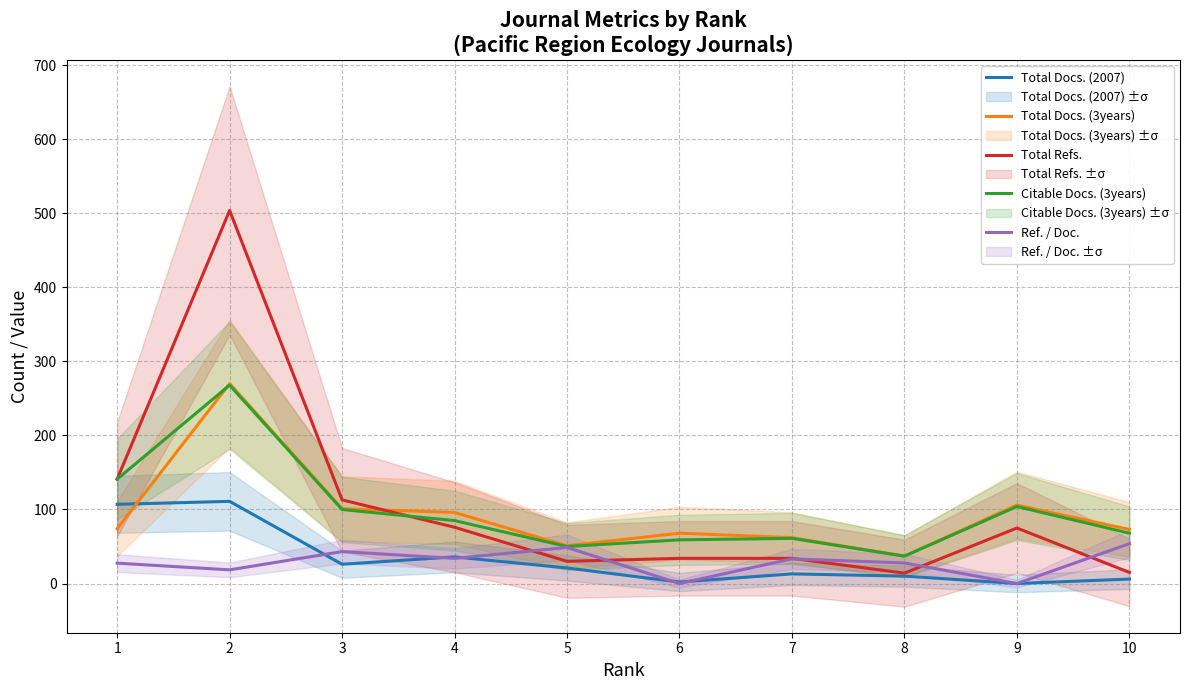

Reading left to right, list all the values displayed in this chart.

Total Docs. (2007): 107.0	111.0	26.0	36.0	21.0	2.0	13.0	10.0	0.0	6.0
Total Docs. (3years): 74.0	270.0	101.0	96.0	51.0	68.0	62.0	37.0	106.0	73.0
Total Refs.: 141.0	504.0	113.0	76.0	30.0	34.0	34.0	14.0	75.0	15.0
Citable Docs. (3years): 141.0	268.0	100.0	85.0	50.0	59.0	61.0	37.0	104.0	68.0
Ref. / Doc.: 27.5	18.5	43.1	33.9	48.7	0.0	33.3	27.8	0.0	53.8